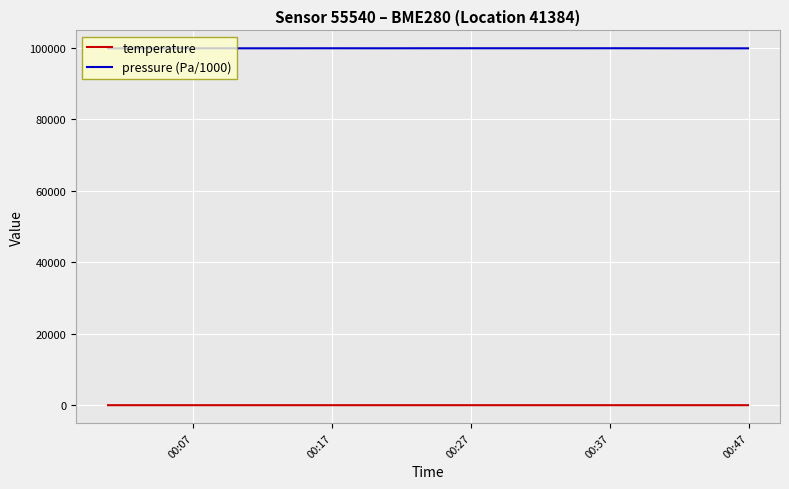

List the series in order of their overall mean, lowest first.

temperature, pressure (Pa/1000)